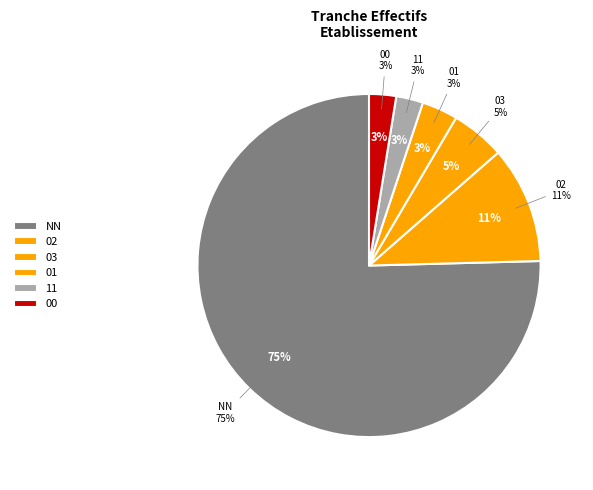

Is 11 the majority of the pie?

No